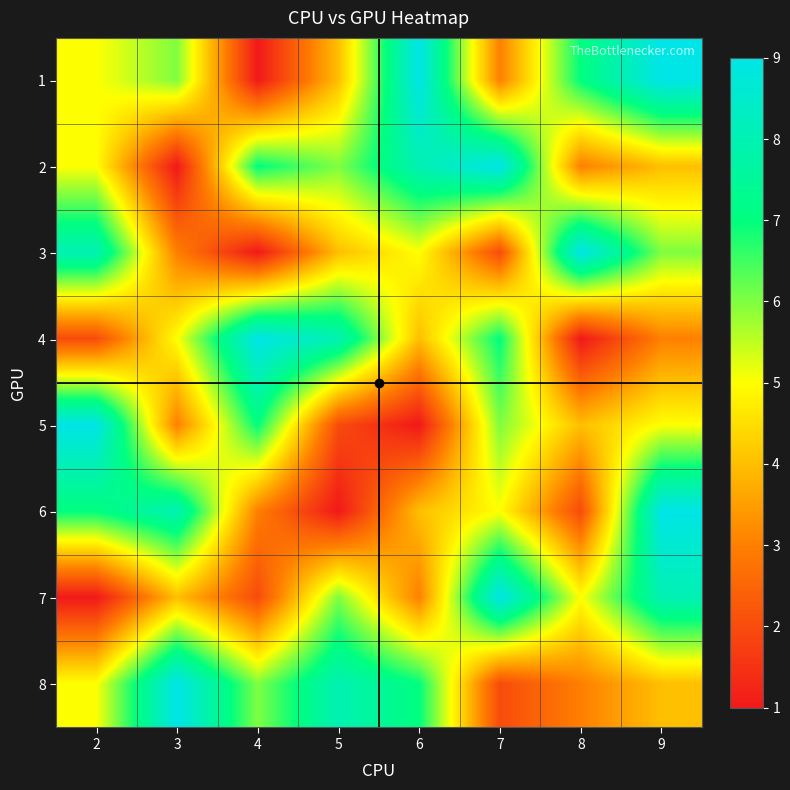

How many distinct data groups are displayed?

8